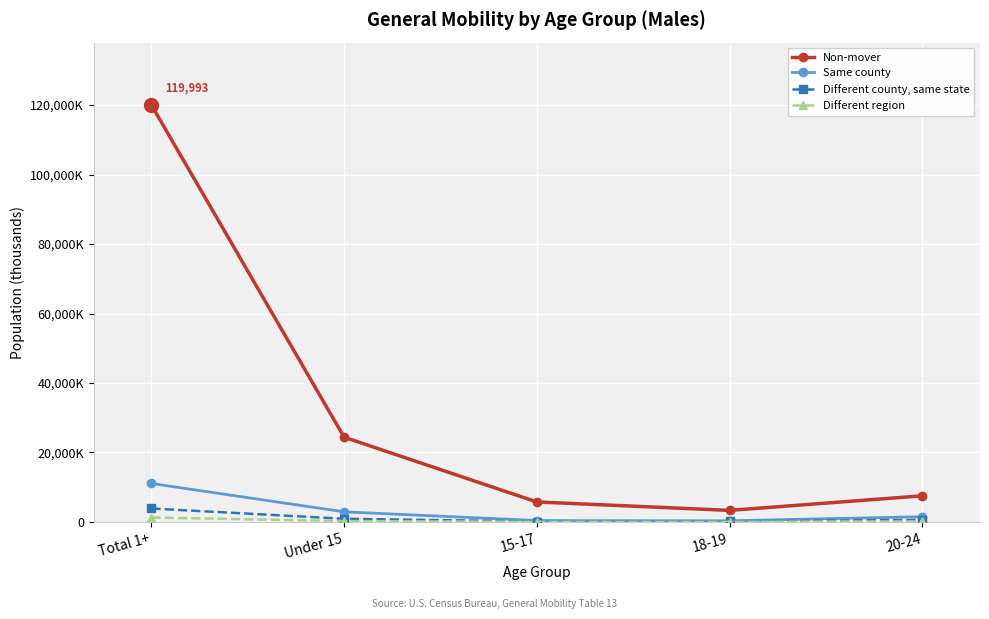

Reading right to left, list all the values displayed in this chart.

Non-mover: 20-24=7514	18-19=3321	15-17=5754	Under 15=24387	Total 1+=119993
Same county: 20-24=1508	18-19=327	15-17=403	Under 15=2905	Total 1+=11068
Different county, same state: 20-24=615	18-19=131	15-17=122	Under 15=906	Total 1+=3867
Different region: 20-24=162	18-19=44	15-17=45	Under 15=244	Total 1+=1271